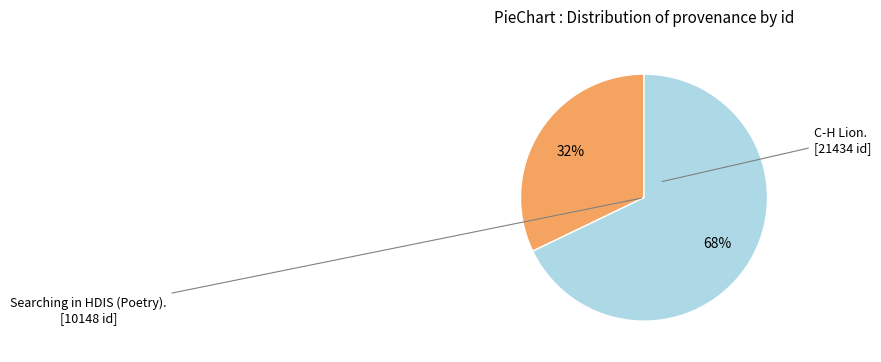

Is there any slice that represents more than half of the pie?

Yes